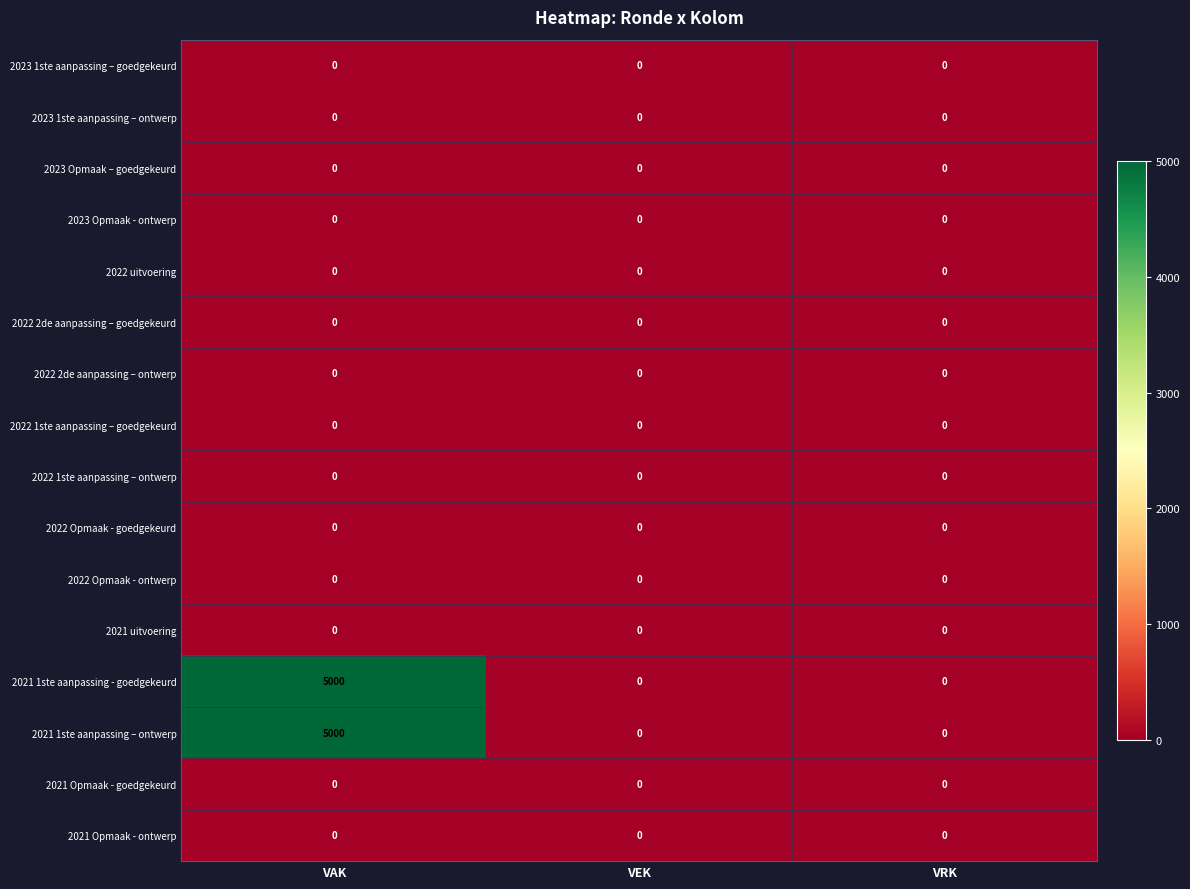

Which label corresponds to the largest value in the chart?

VAK